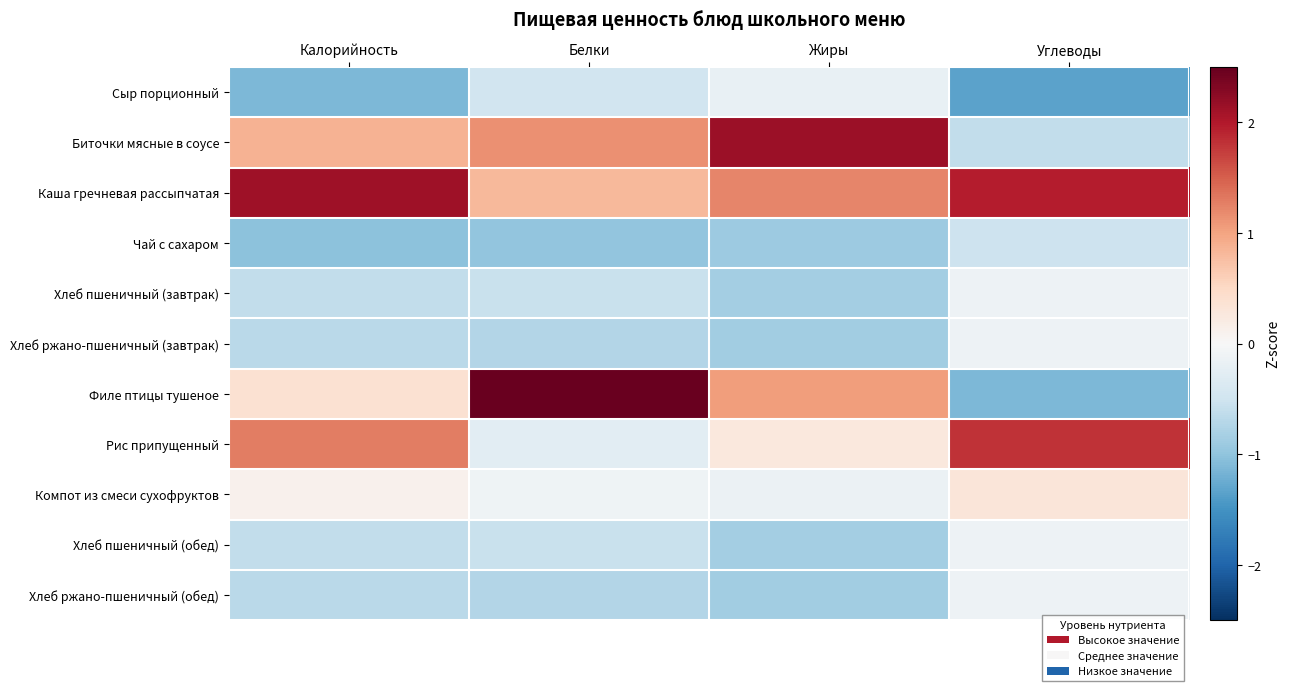

Between Белки and Жиры, which series saw the biggest shift?

Филе птицы тушеное